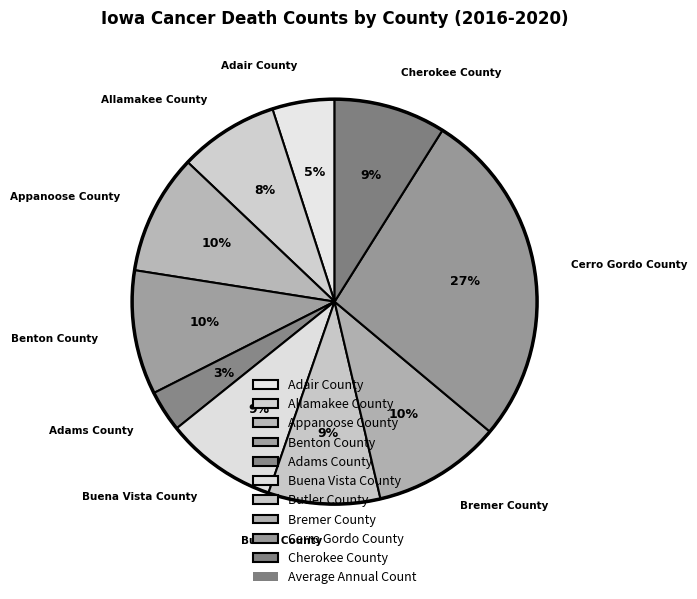

To the nearest percent, what is the combined percentage of Appanoose County and Benton County?

20%